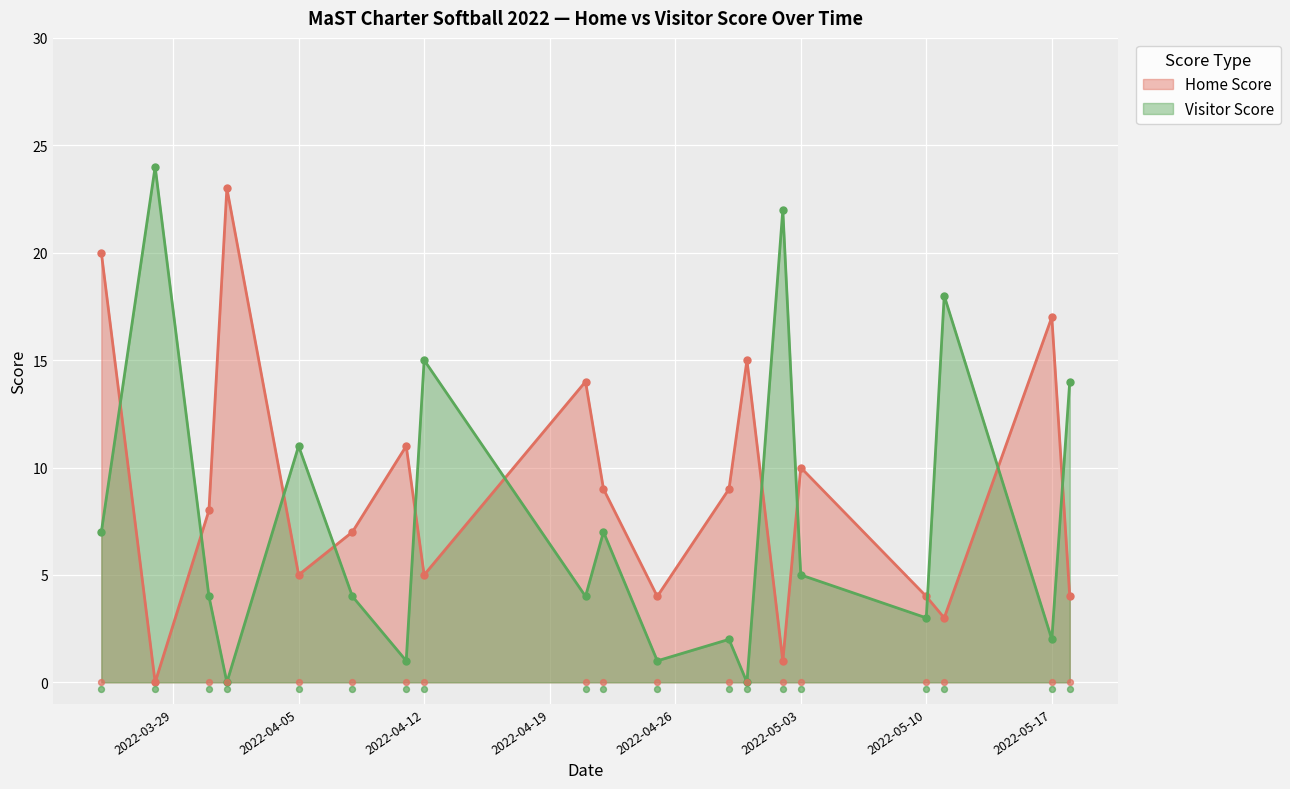

At how many categories does at least one series exceed 2?

19